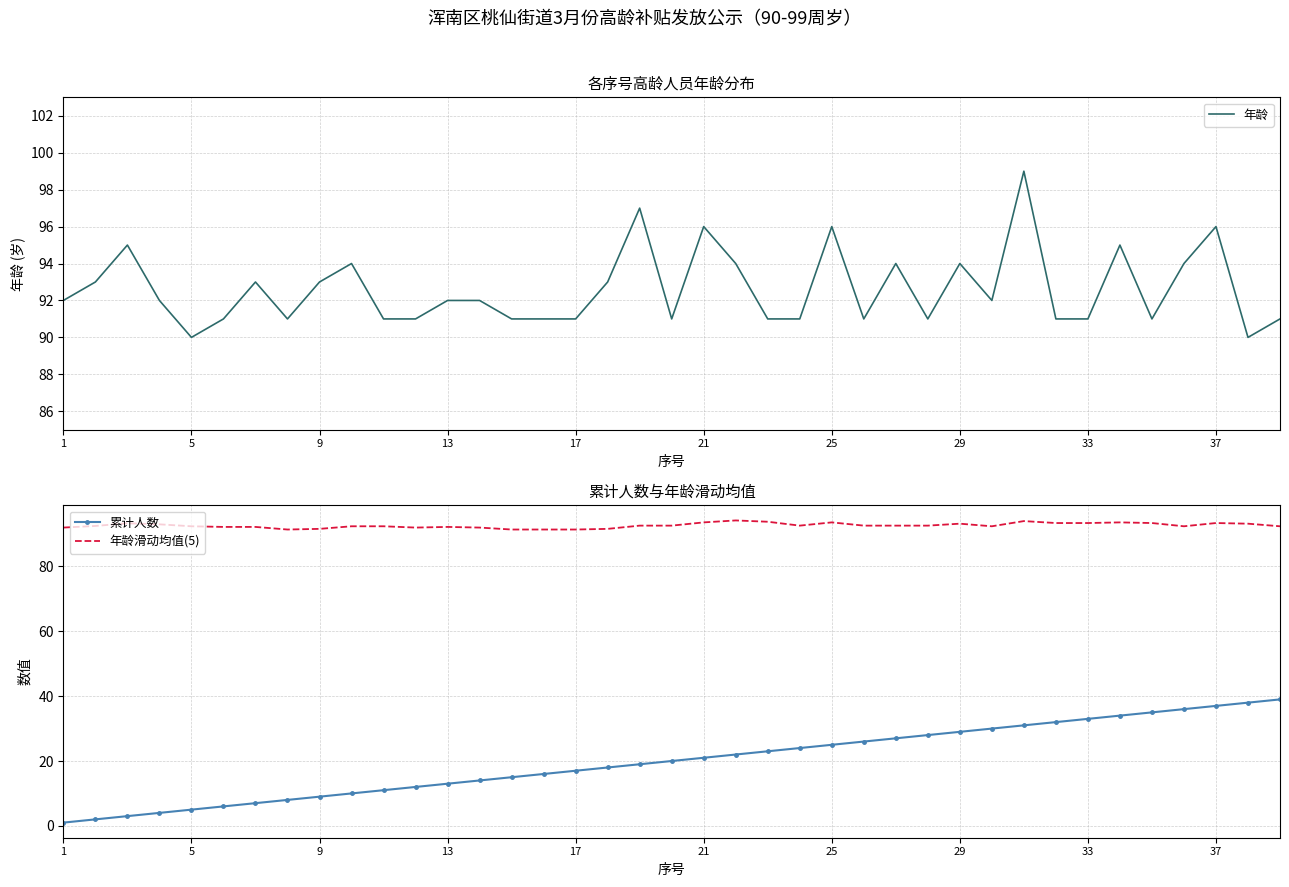

What value does the 累计人数 series have at 25?

25.0